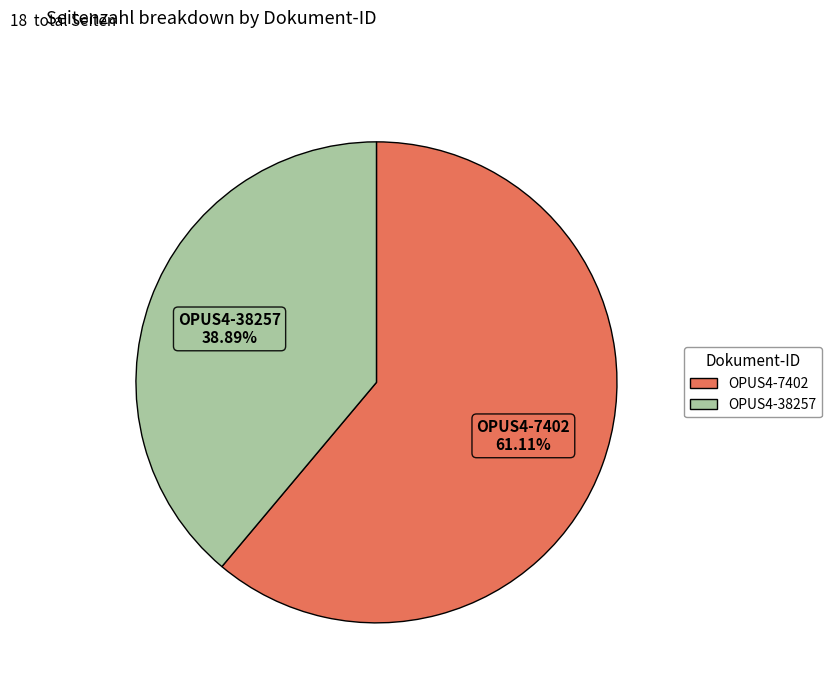

What is the smallest slice in the pie chart?

OPUS4-38257